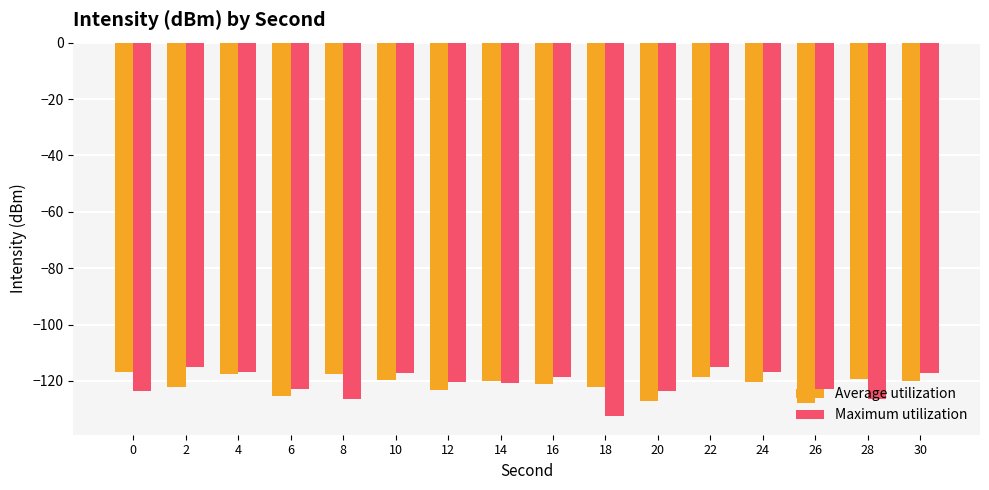

What is the highest value of the Average utilization series?

-116.7